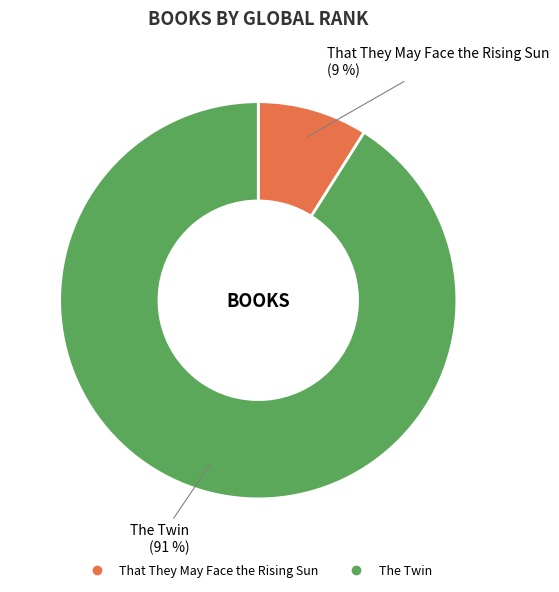

Count the number of slices in the pie.

2